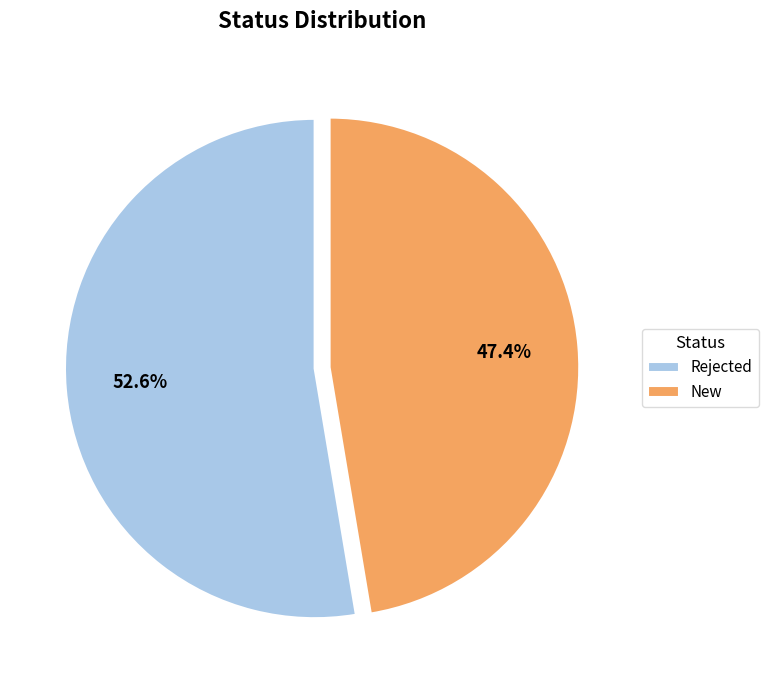

Is there a majority slice in this chart?

Yes